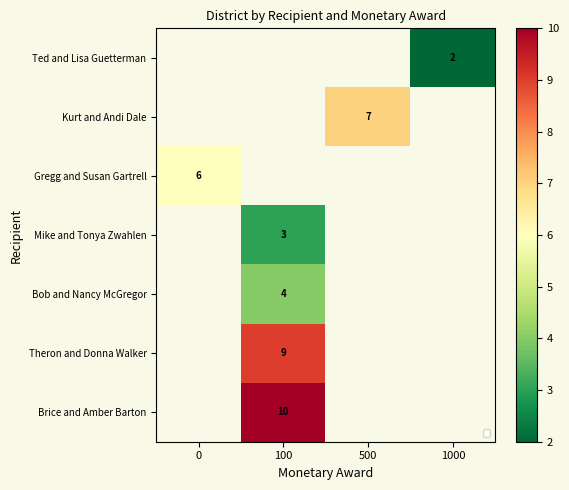

What is the maximum value shown in the chart?

10.0